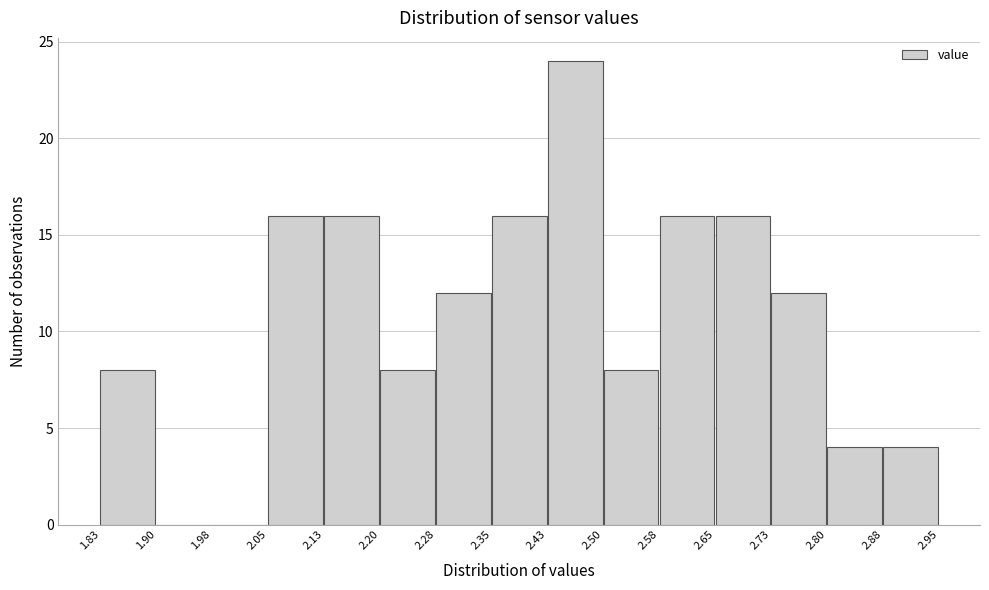

How tall is the bar that spans 2.20 to 2.28 on the x-axis? The values are not printed on the chart, so give them approximately, as read against the axis.

8